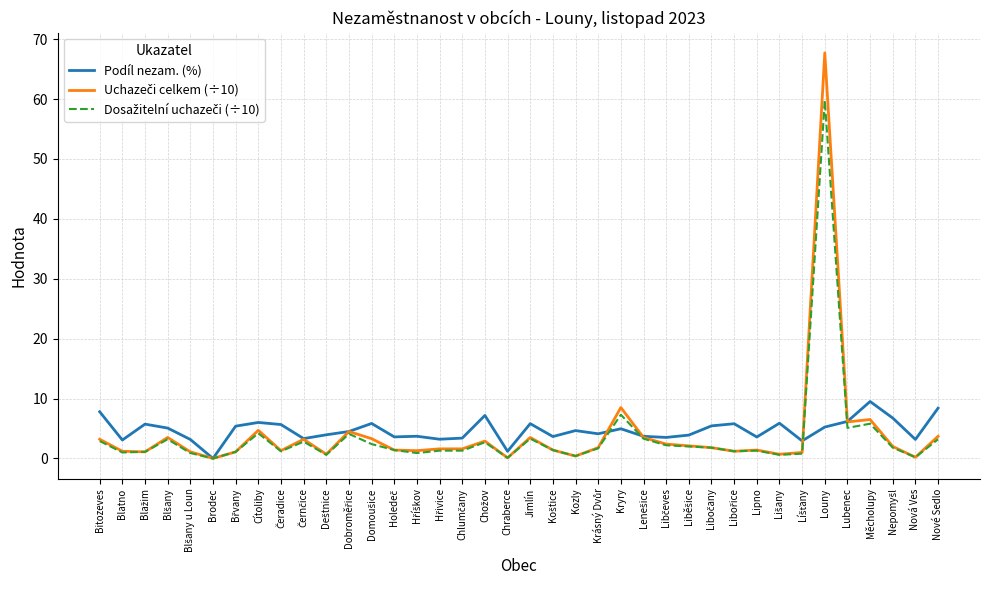

At which category is the sum across all series the highest?

Louny